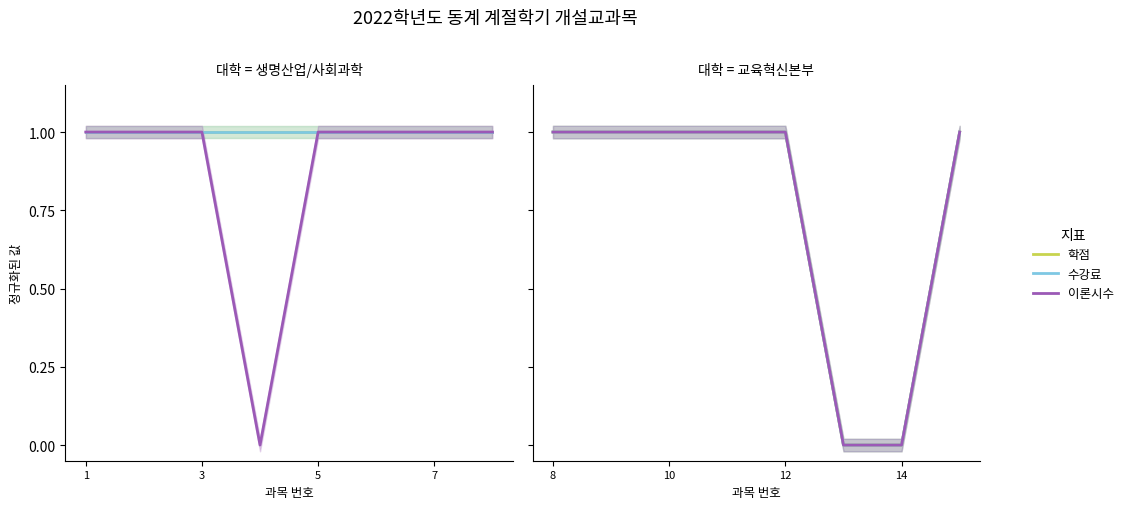

How many 학점 values are between 1 and 2?

6